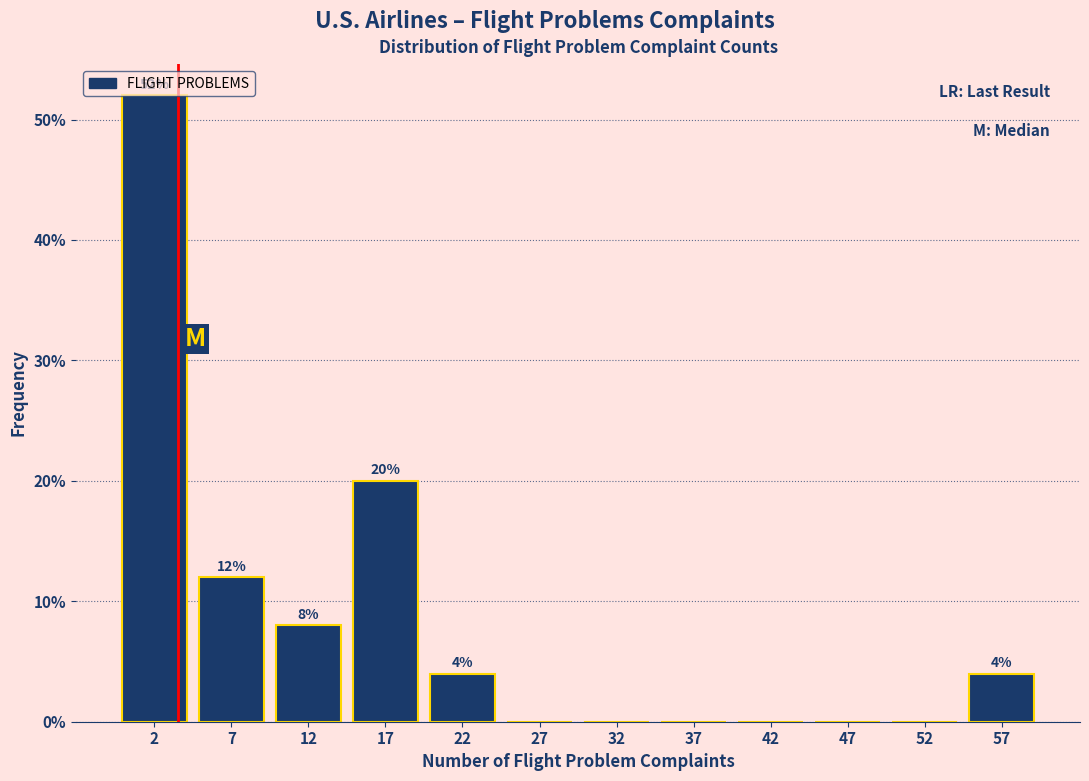

Which range on the x-axis has the tallest bar?

0 to 5